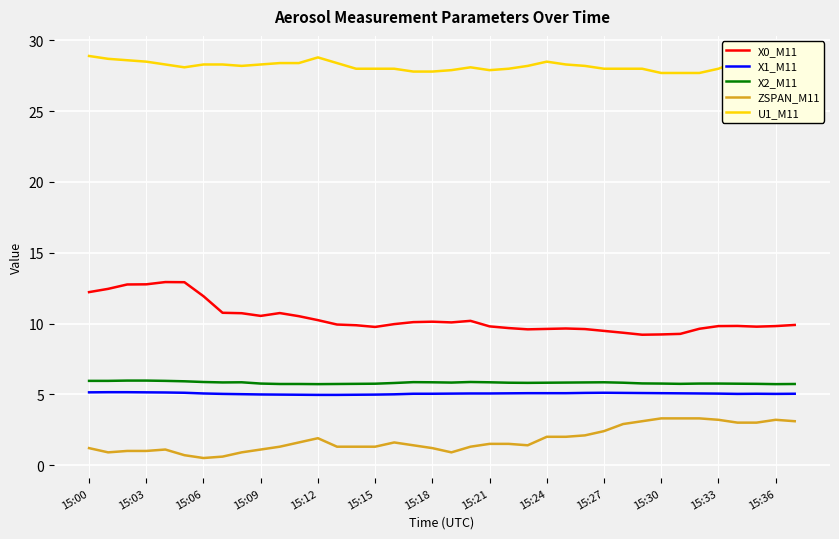

What is the maximum value shown in the chart?

28.9